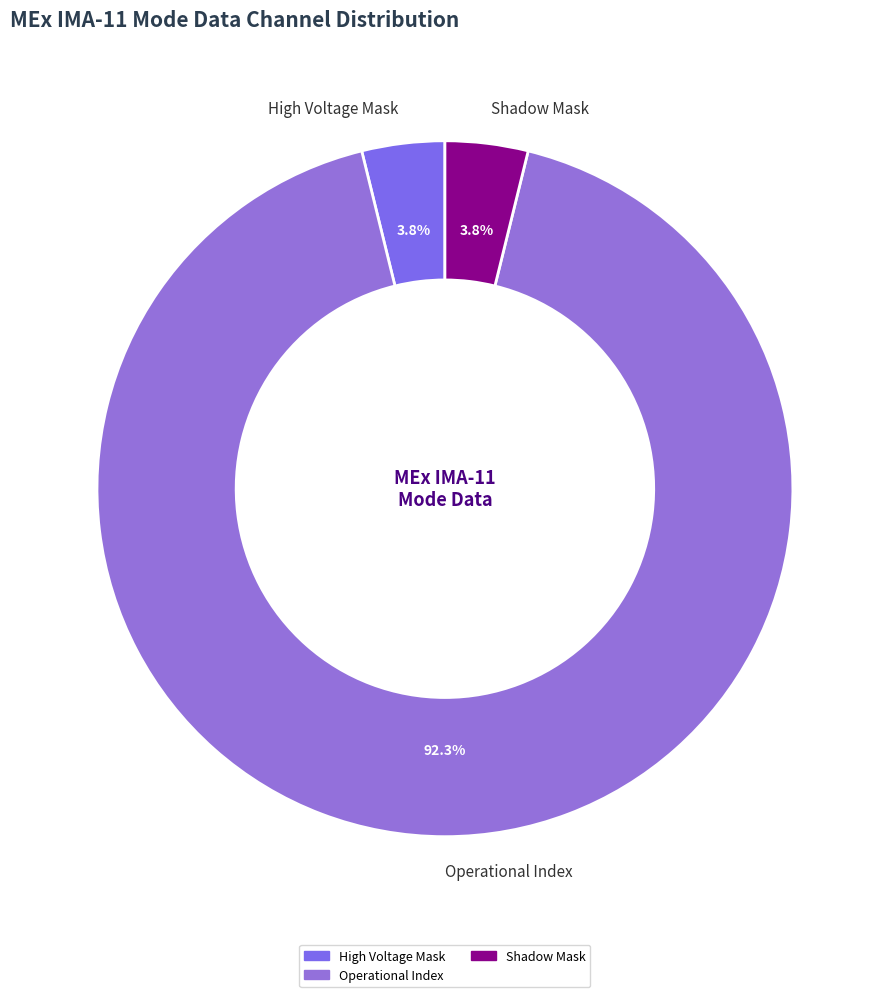

Which slice is the largest?

Operational Index